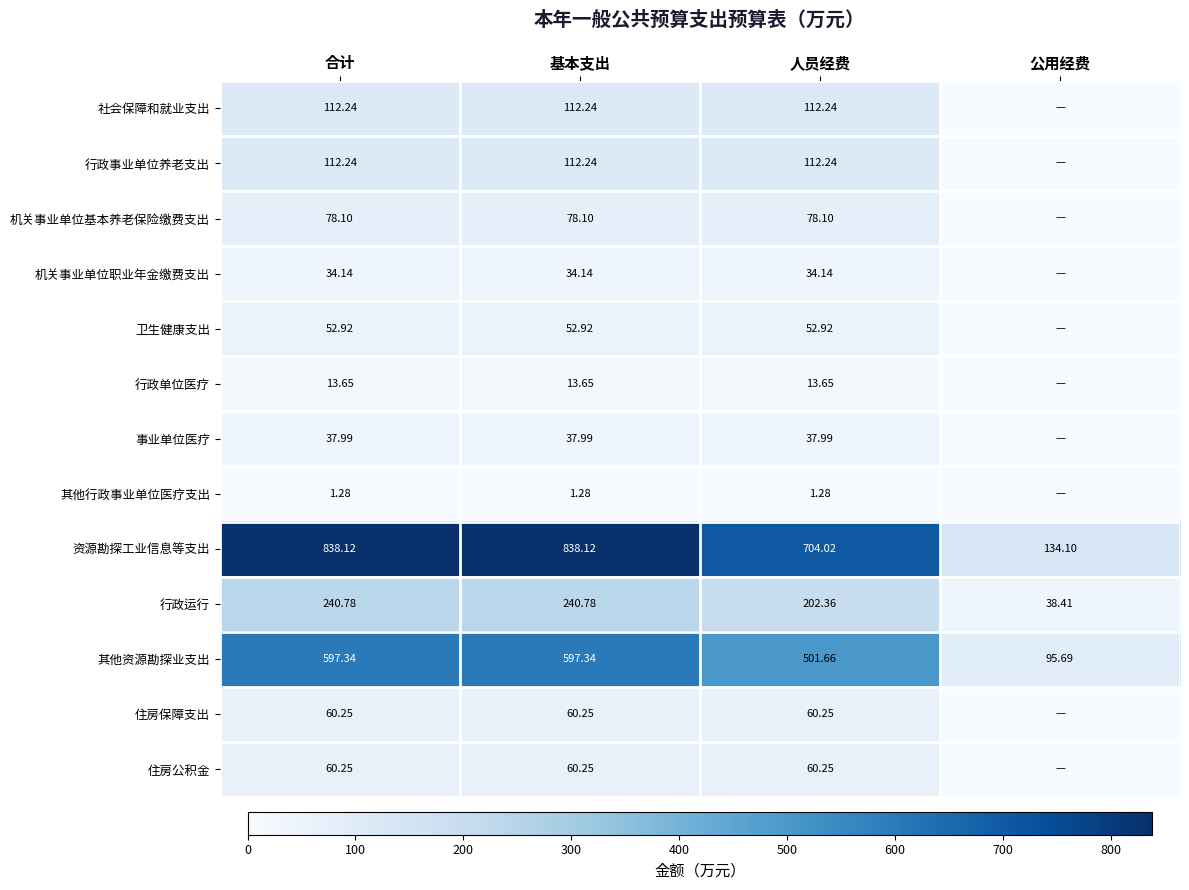

At how many categories does at least one series exceed 704?

3